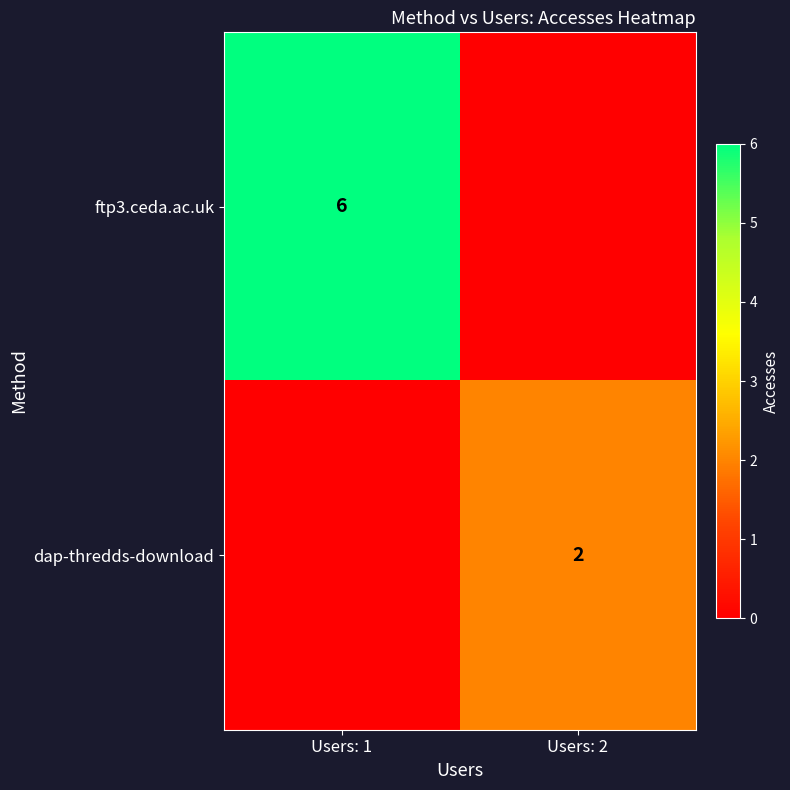

True or false: dap-thredds-download has a value of 3 at Users: 2.

False